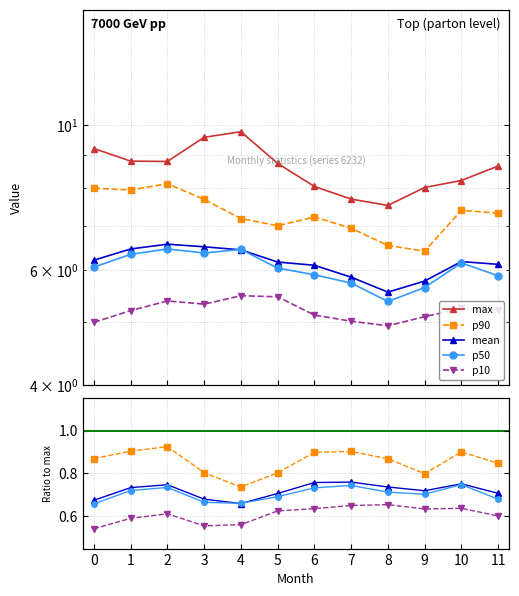

The p50 series shows 0.2 at 0. True or false?

False